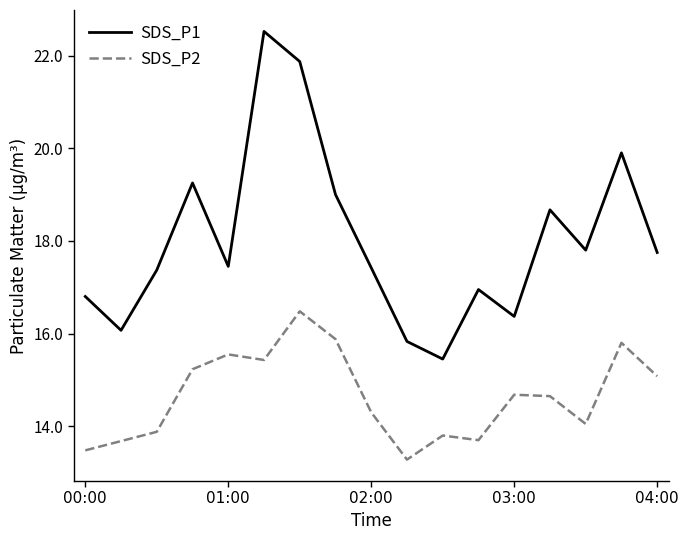

True or false: SDS_P2 and SDS_P1 cross at least once.

False